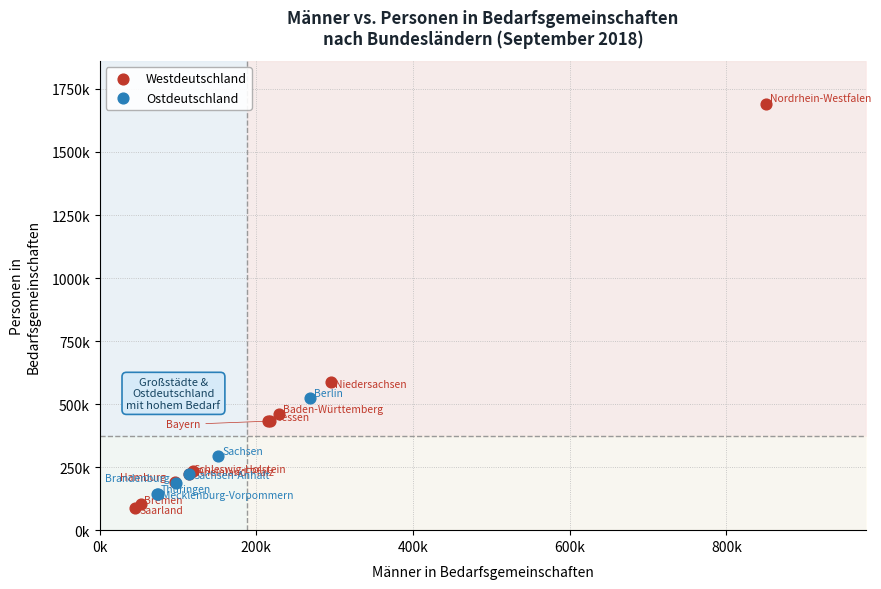

What are all the series names shown in the legend?

Westdeutschland, Ostdeutschland